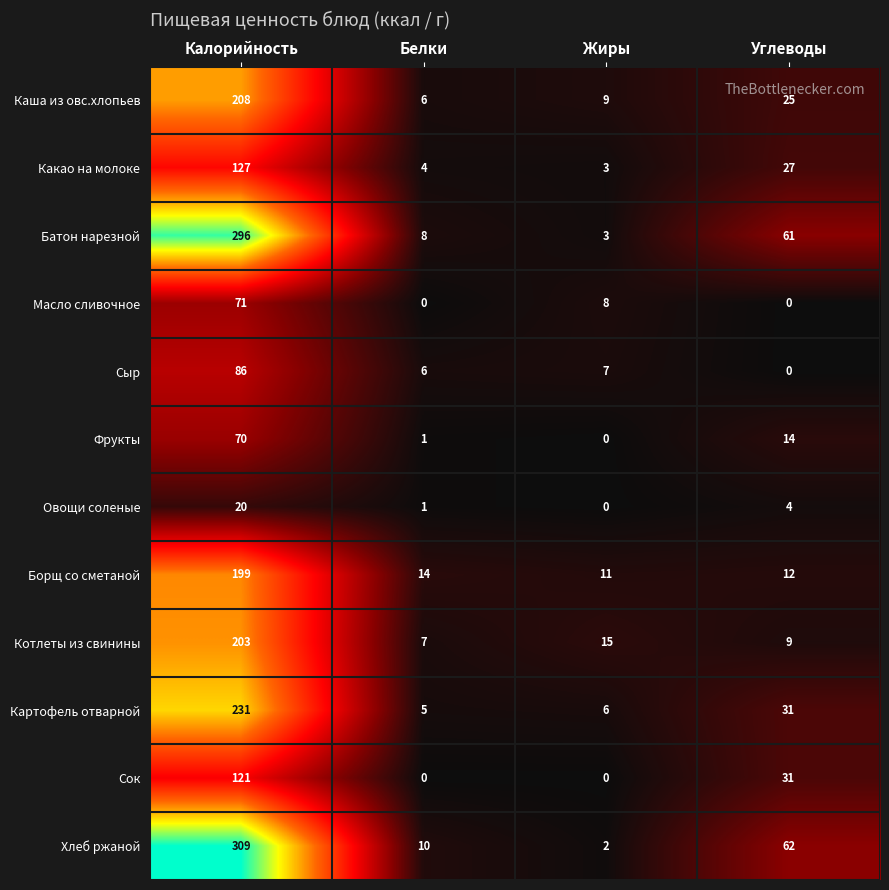

What is the sum of the Хлеб ржаной values at Жиры and Белки?

12